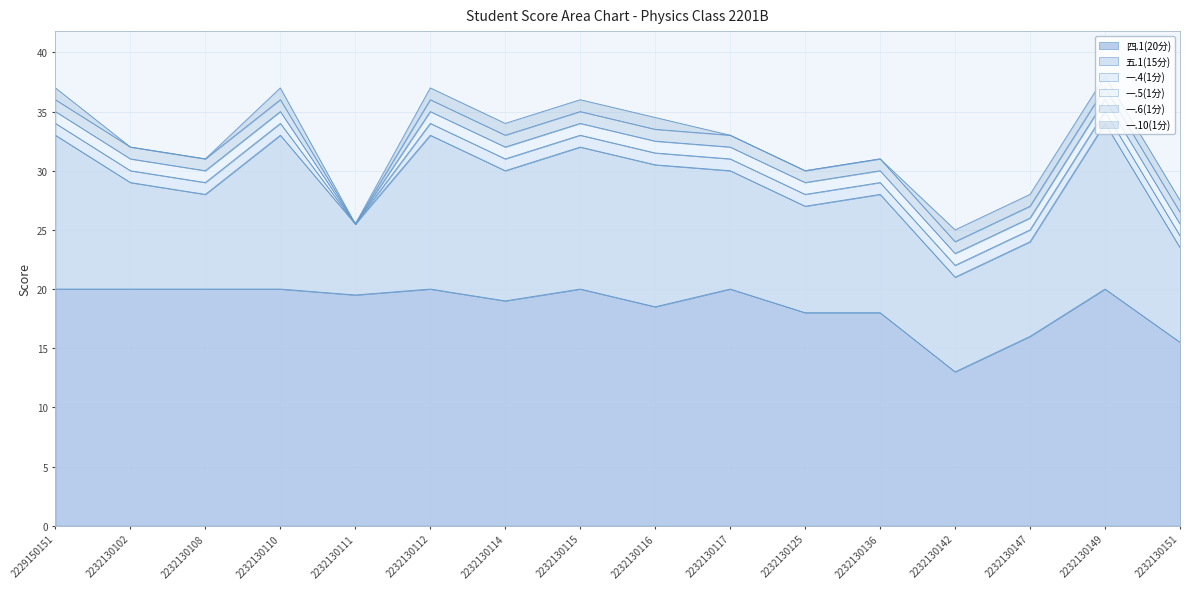

At 2232130102, list the series in order from largest to smallest.

四.1(20分), 五.1(15分), 一.4(1分), 一.5(1分), 一.6(1分), 一.10(1分)